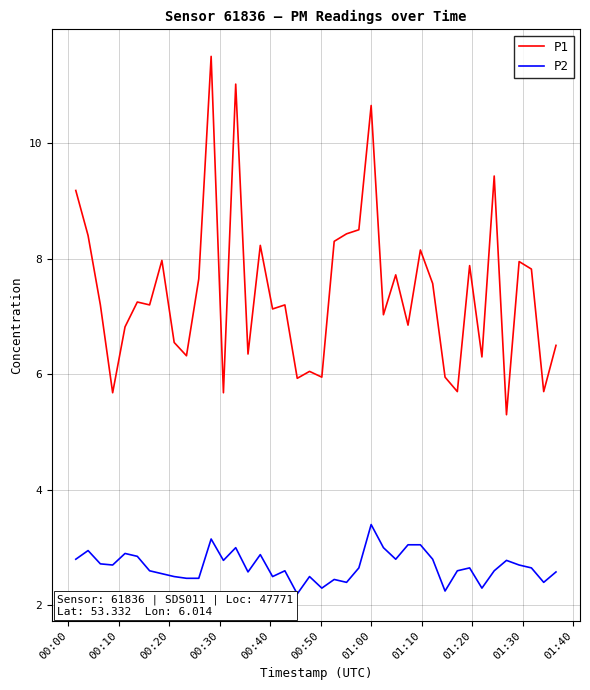

Which series has the widest spread of values?

P1